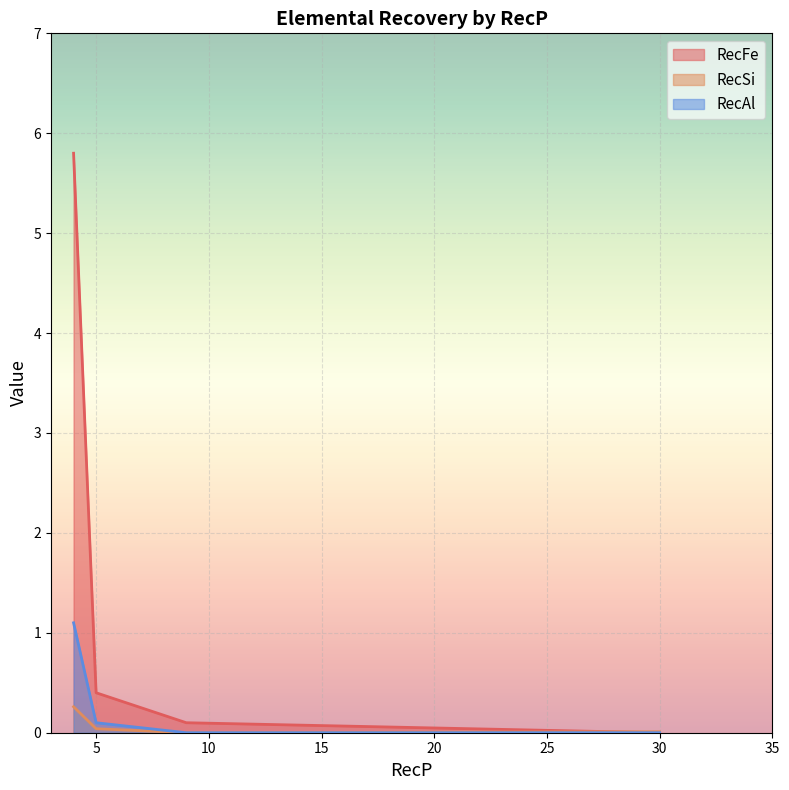

What is the sum of the RecFe values at 30 and 5?

0.4